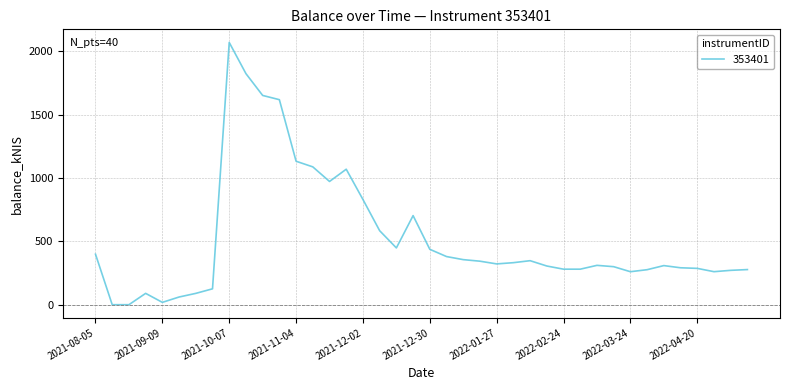

What is the maximum value shown in the chart?

2071.5